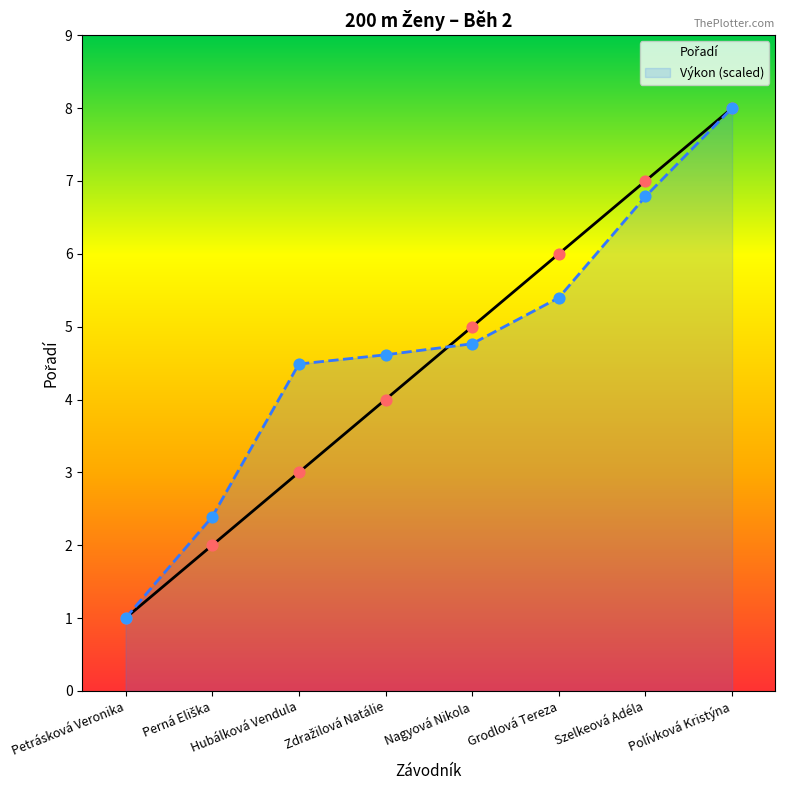

Is the value of Výkon at Grodlová Tereza greater than the value of Pořadí at Perná Eliška?

Yes